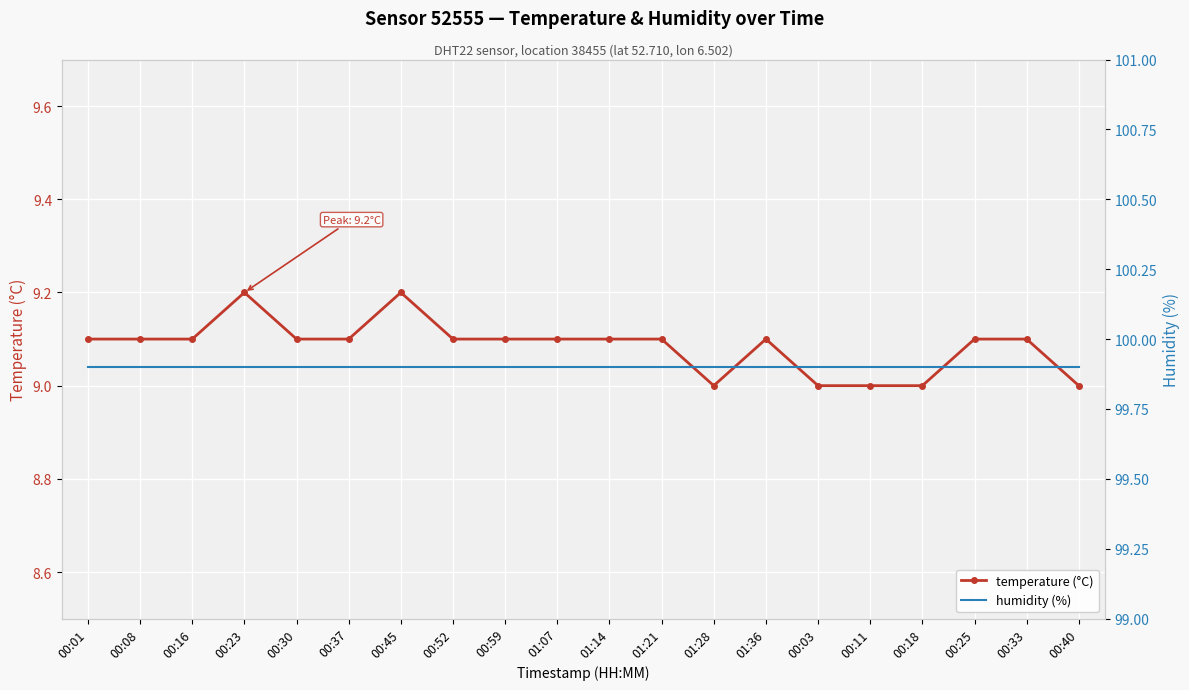

Which has a higher value, 01:21 or 00:33?

01:21